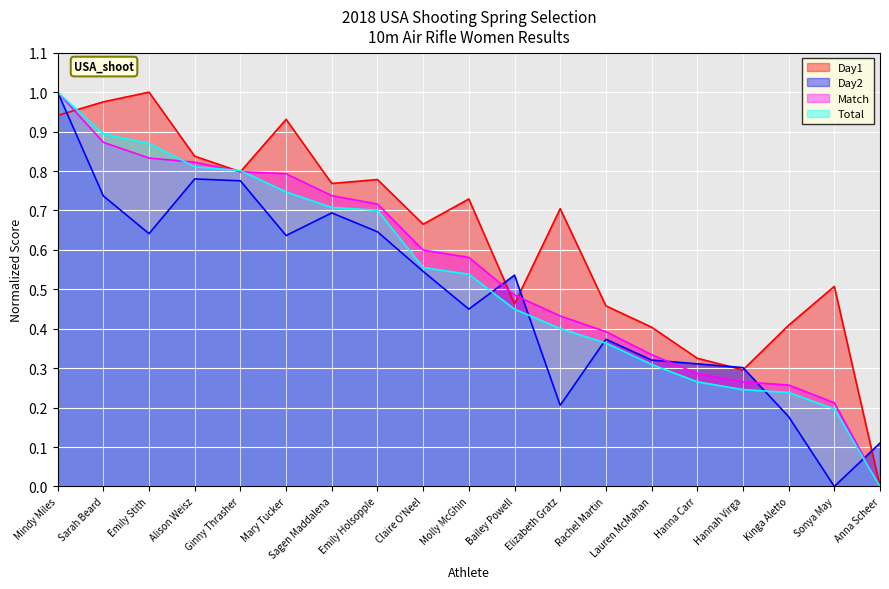

Reading left to right, transcribe all the data shown in this chart.

Day1: 0.9	1.0	1.0	0.8	0.8	0.9	0.8	0.8	0.7	0.7	0.5	0.7	0.5	0.4	0.3	0.3	0.4	0.5	0.0
Day2: 1.0	0.7	0.6	0.8	0.8	0.6	0.7	0.6	0.5	0.4	0.5	0.2	0.4	0.3	0.3	0.3	0.2	0.0	0.1
Match: 1.0	0.9	0.8	0.8	0.8	0.8	0.7	0.7	0.6	0.6	0.5	0.4	0.4	0.3	0.3	0.3	0.3	0.2	0.0
Total: 1.0	0.9	0.9	0.8	0.8	0.7	0.7	0.7	0.6	0.5	0.4	0.4	0.4	0.3	0.3	0.2	0.2	0.2	0.0